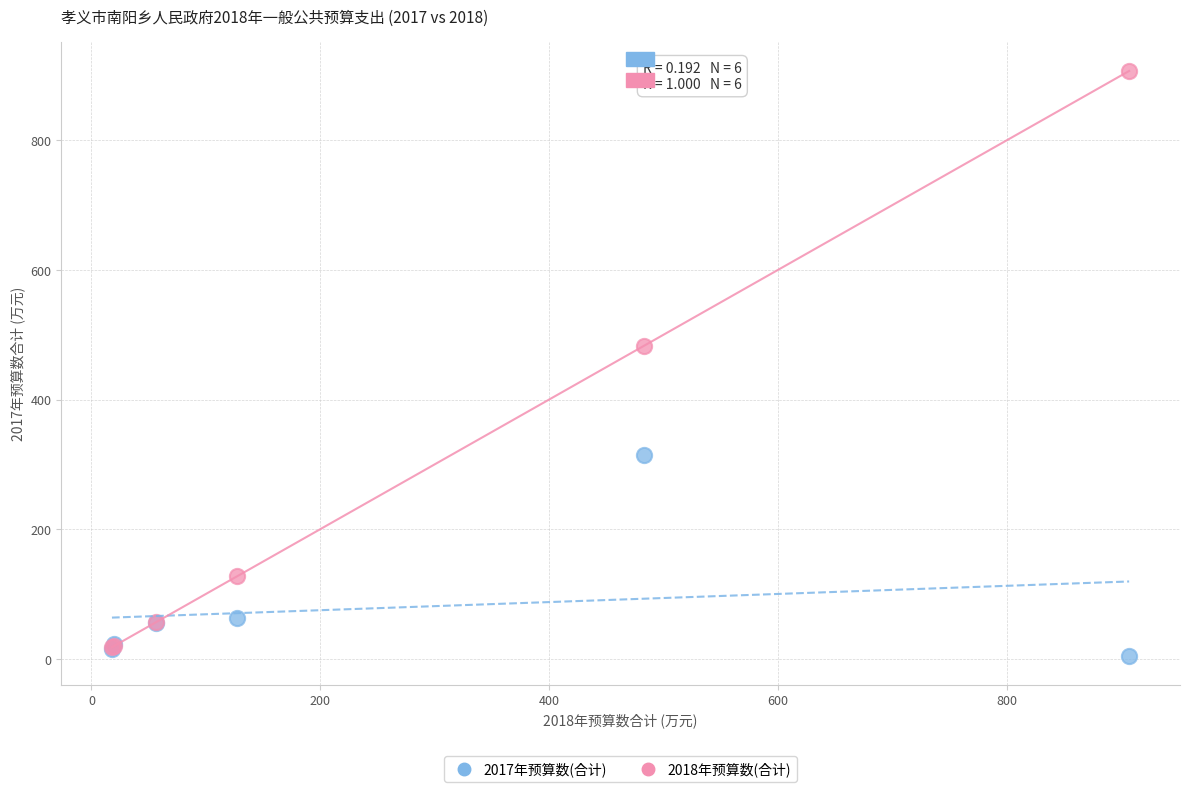

In the 2017年预算数(合计) series, what Y value is closest to 159?

62.7